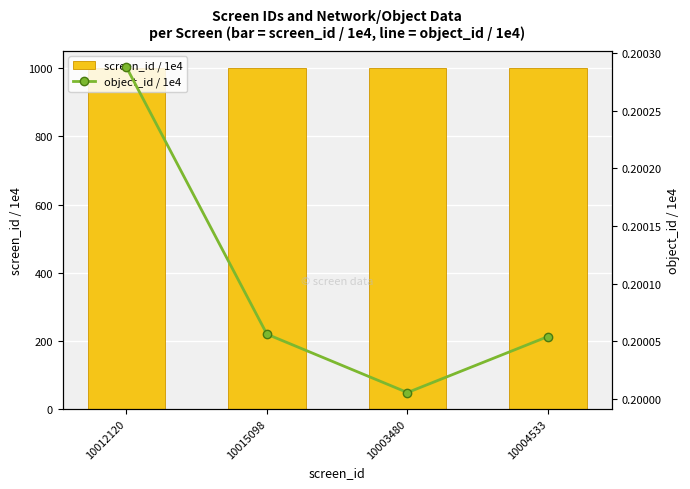

Reading left to right, what are all the values shown in this chart?

screen_id / 1e4: 1001.2	1001.5	1000.3	1000.5
object_id / 1e4: 0.2	0.2	0.2	0.2